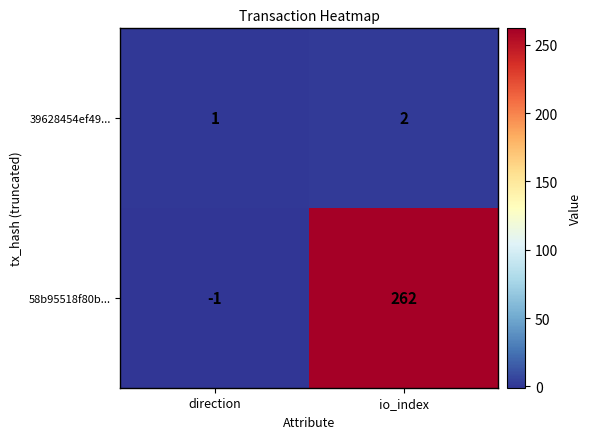

The 58b95518f80b... series shows -1 at direction. True or false?

True